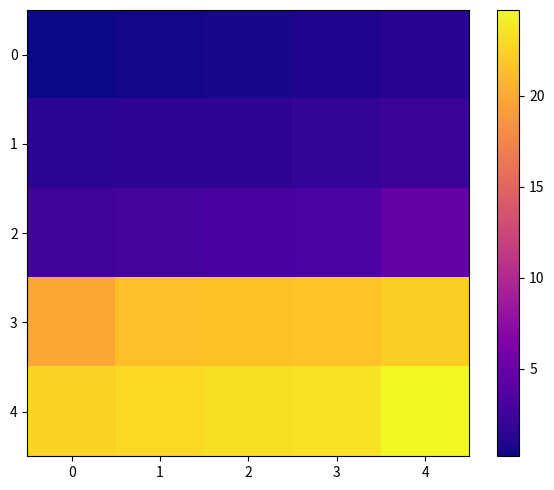

Between 0 and 3, which series saw the biggest shift?

3